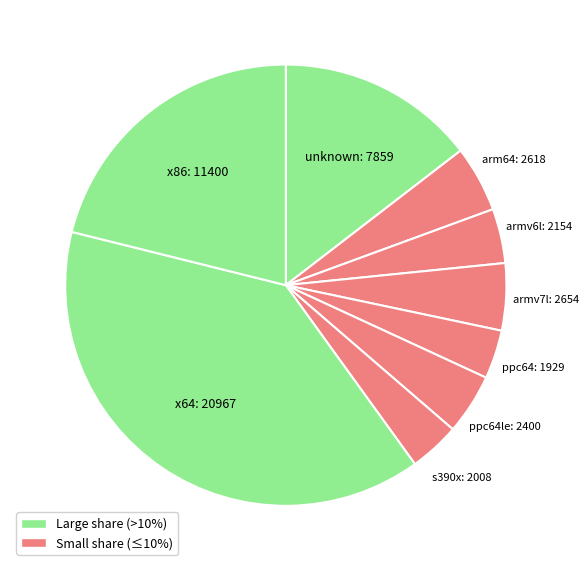

Count the number of slices in the pie.

9